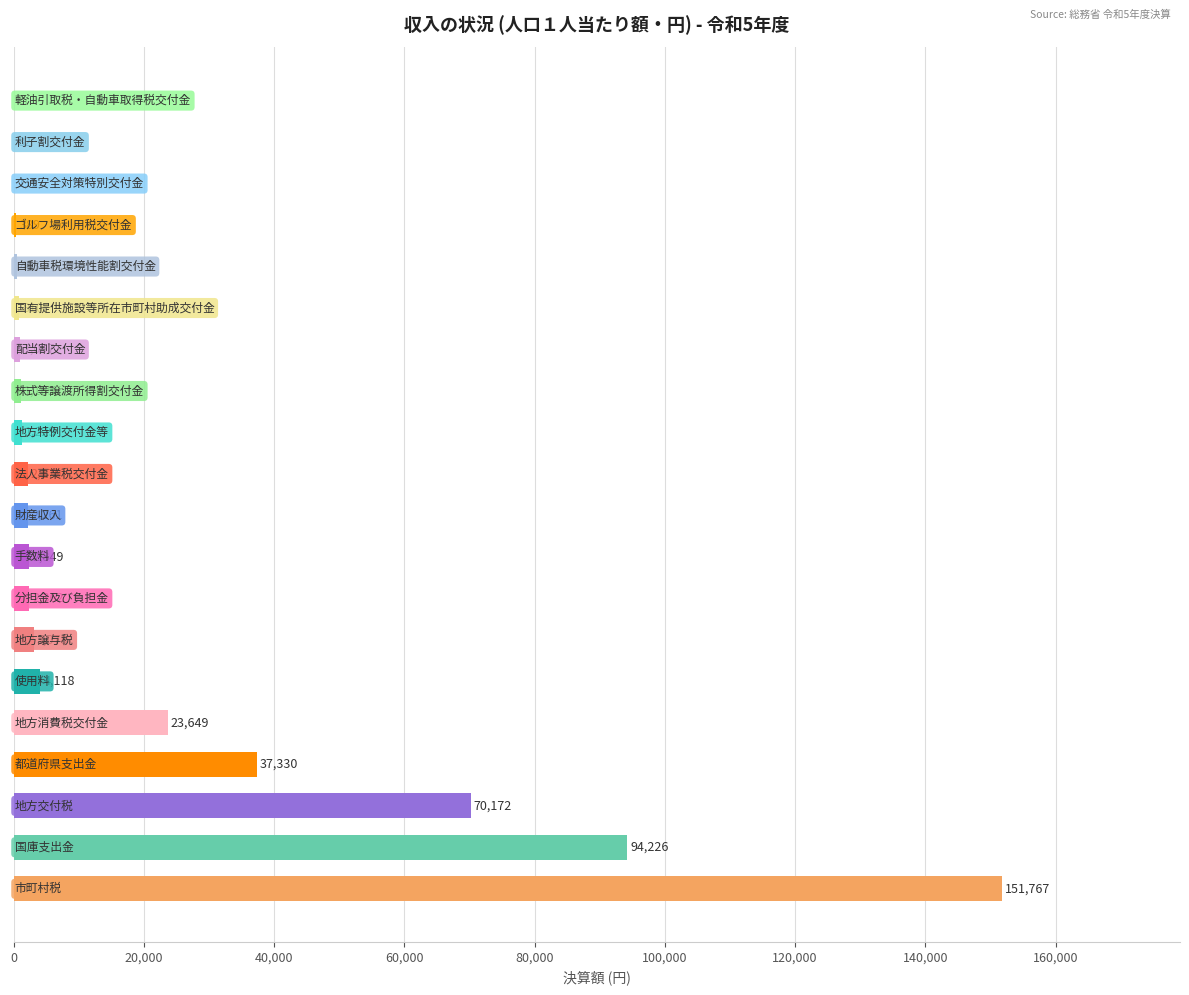

What is the maximum value shown in the chart?

151767